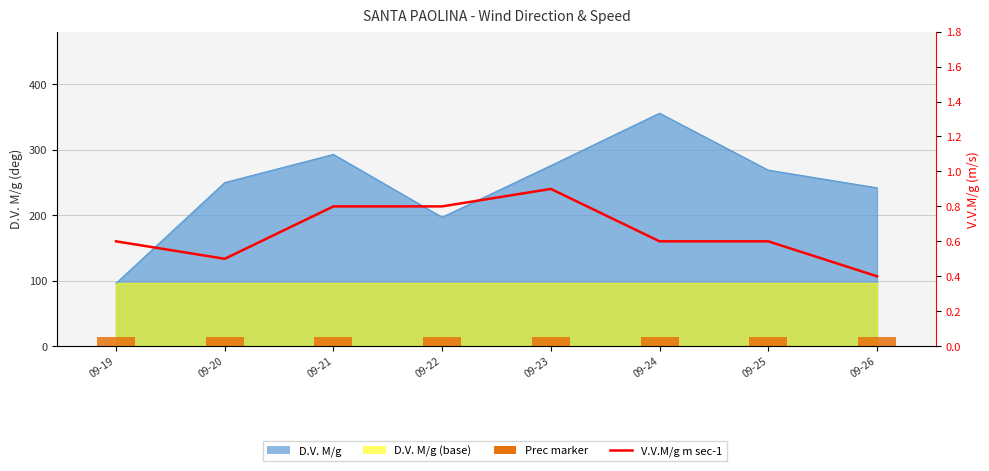

Reading right to left, extract all data points from this chart.

09-26=0.4	09-25=0.6	09-24=0.6	09-23=0.9	09-22=0.8	09-21=0.8	09-20=0.5	09-19=0.6